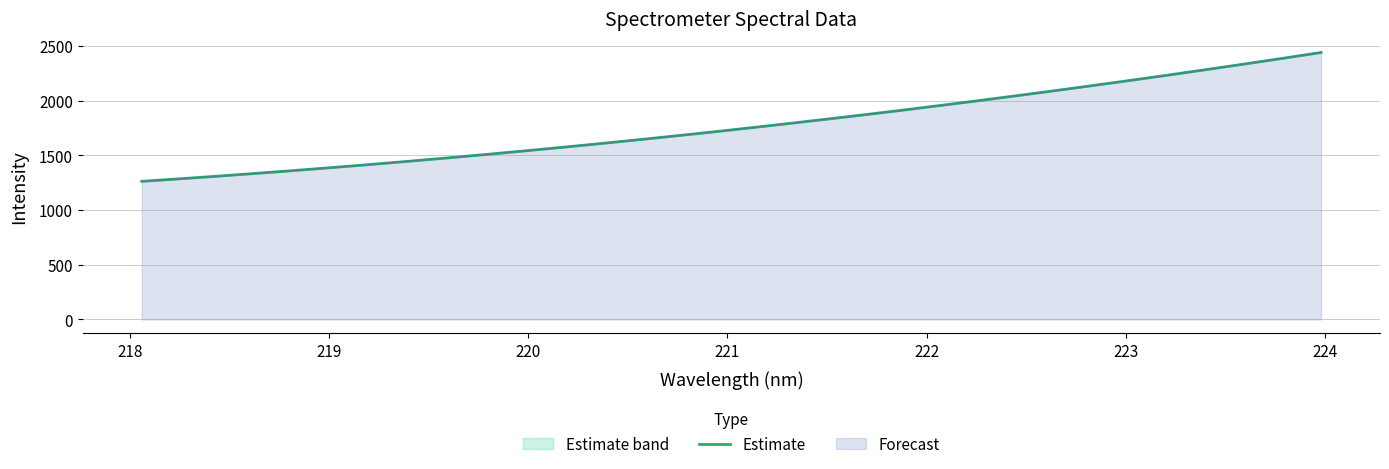

What is the highest value of the Forecast series?

2440.1